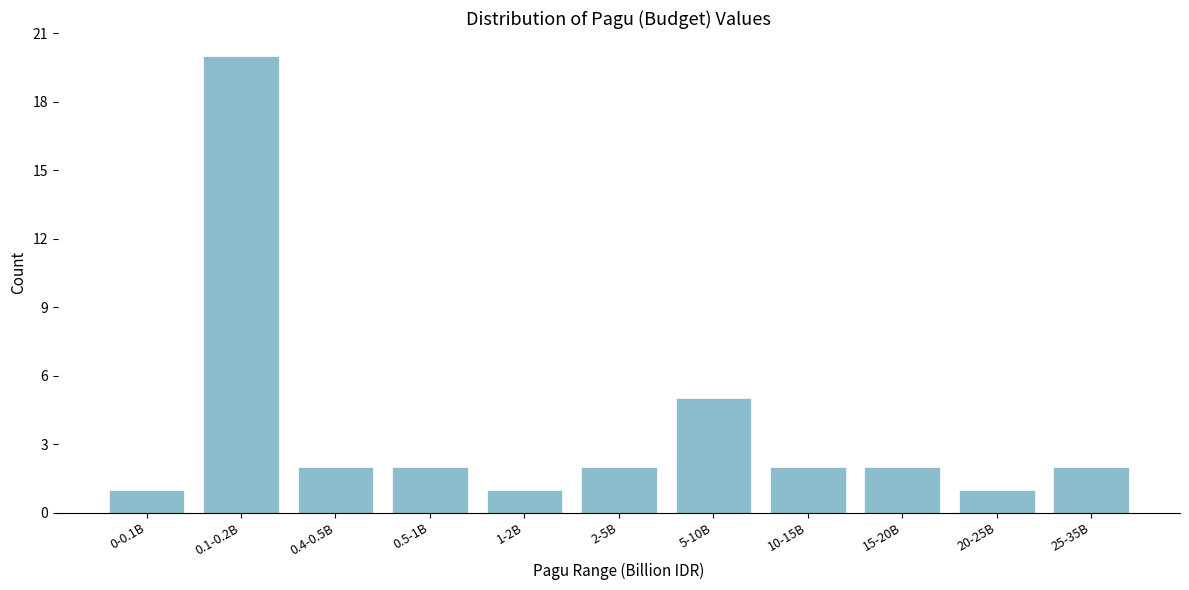

Reading right to left, transcribe all the data shown in this chart.

2	1	2	2	5	2	1	2	2	20	1